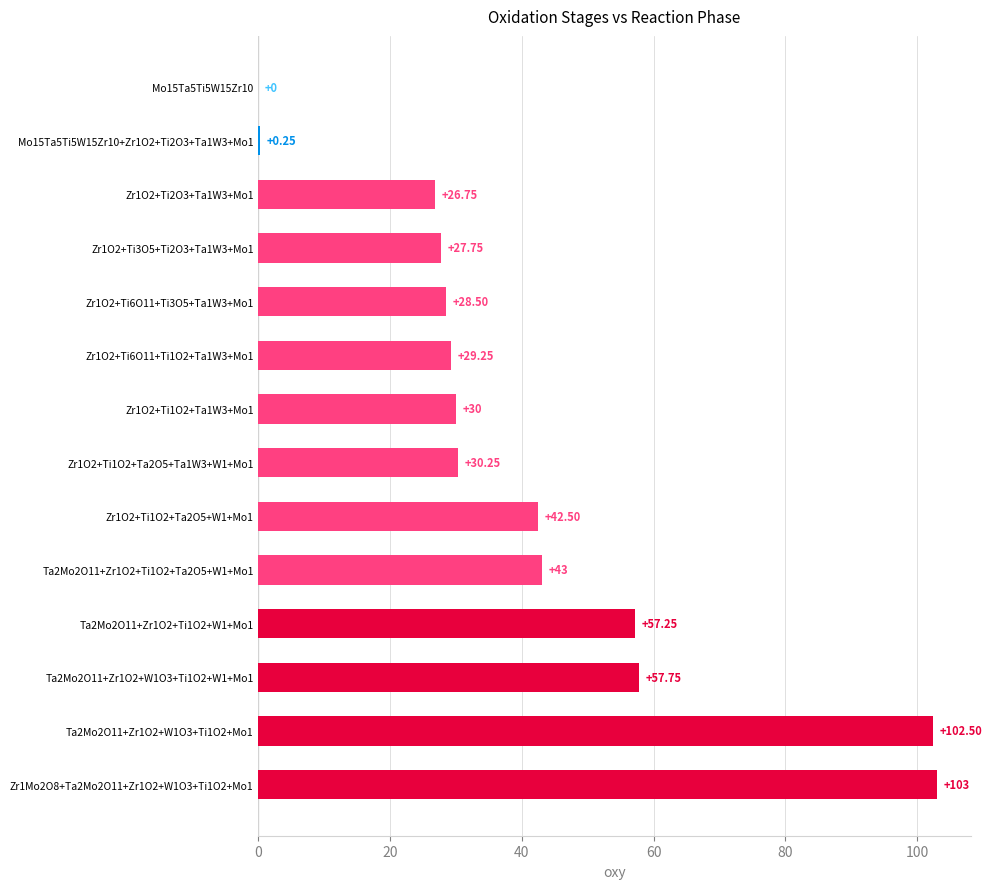

What is the sum of all values?

578.8